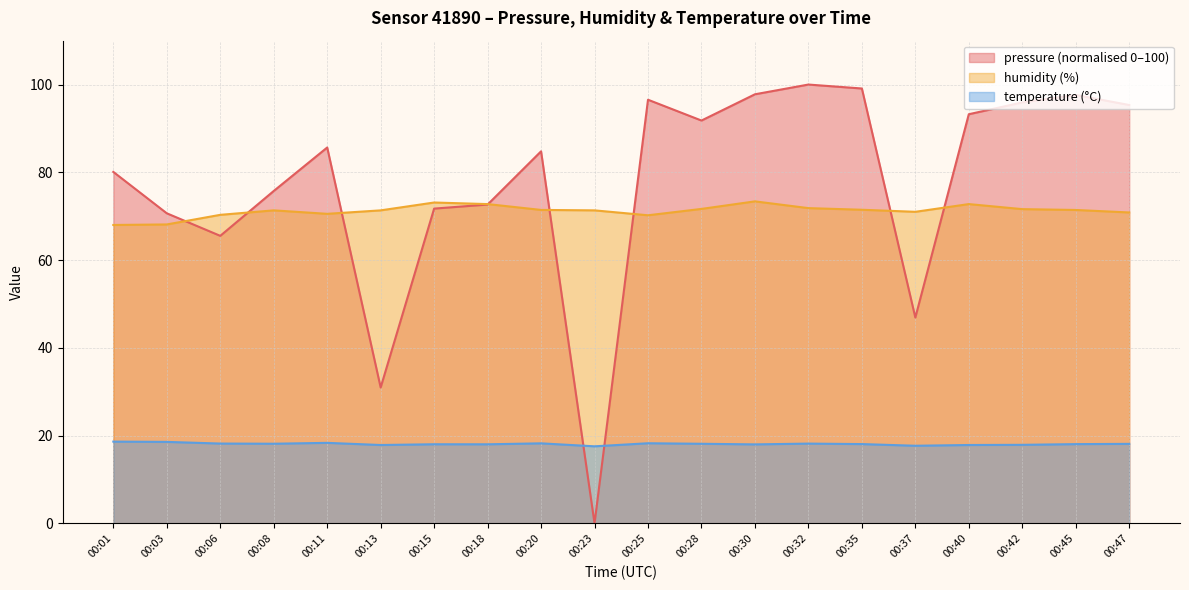

Reading left to right, transcribe all the data shown in this chart.

pressure: 80.1	70.7	65.5	75.7	85.7	31.0	71.7	72.7	84.8	0.0	96.5	91.8	97.8	100.0	99.1	46.9	93.2	95.9	97.6	95.3
humidity: 68.0	68.1	70.3	71.3	70.5	71.3	73.1	72.8	71.4	71.3	70.2	71.7	73.4	71.8	71.5	71.0	72.8	71.6	71.4	70.8
temperature: 18.6	18.6	18.2	18.1	18.4	17.9	18.0	18.0	18.2	17.6	18.3	18.1	18.0	18.2	18.1	17.7	17.9	17.9	18.1	18.1